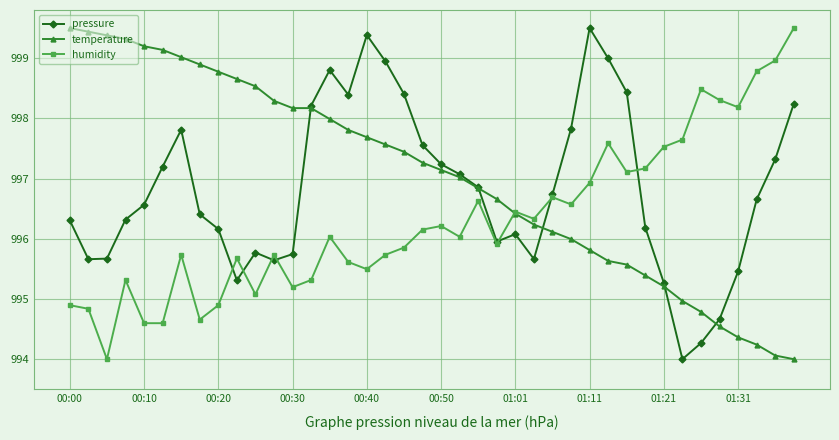

What is the value of the temperature point at the 1st from the left?

999.5